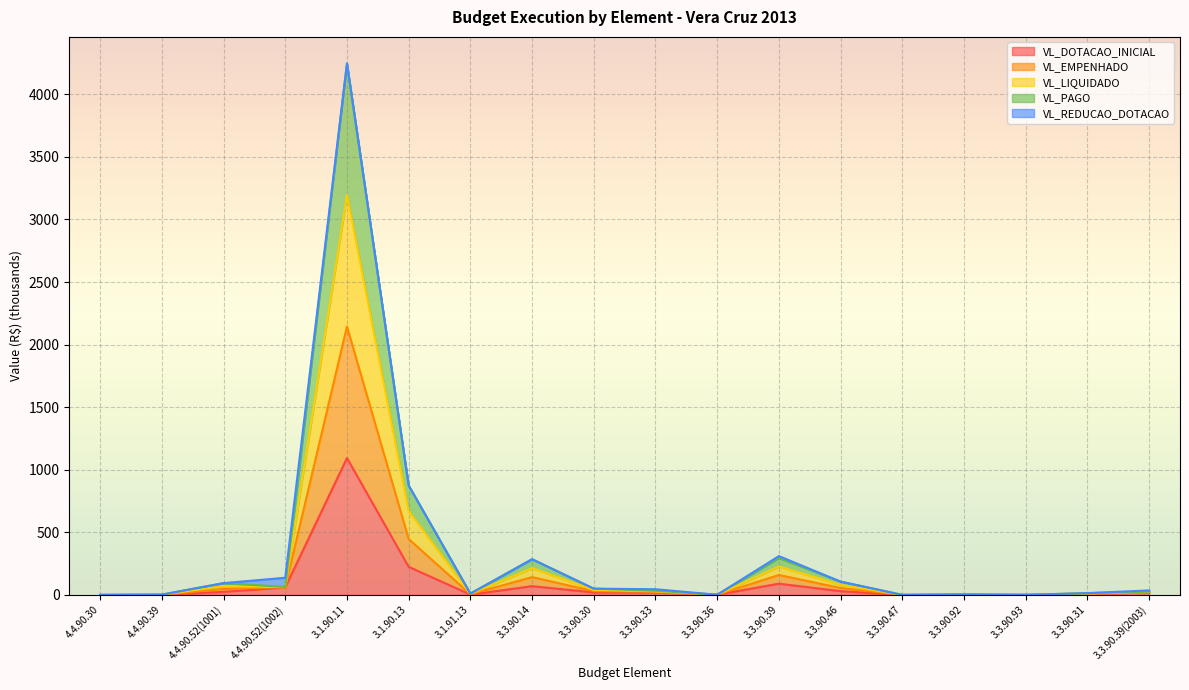

True or false: VL_DOTACAO_INICIAL has a value of 0.5 at 3.3.90.93.

True